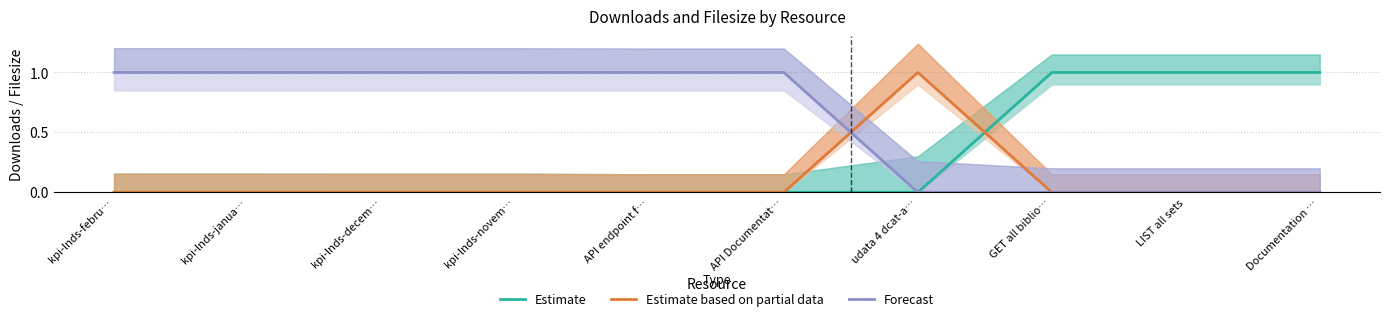

Is it true that Forecast equals 1 at kpi-lnds-febru…?

True